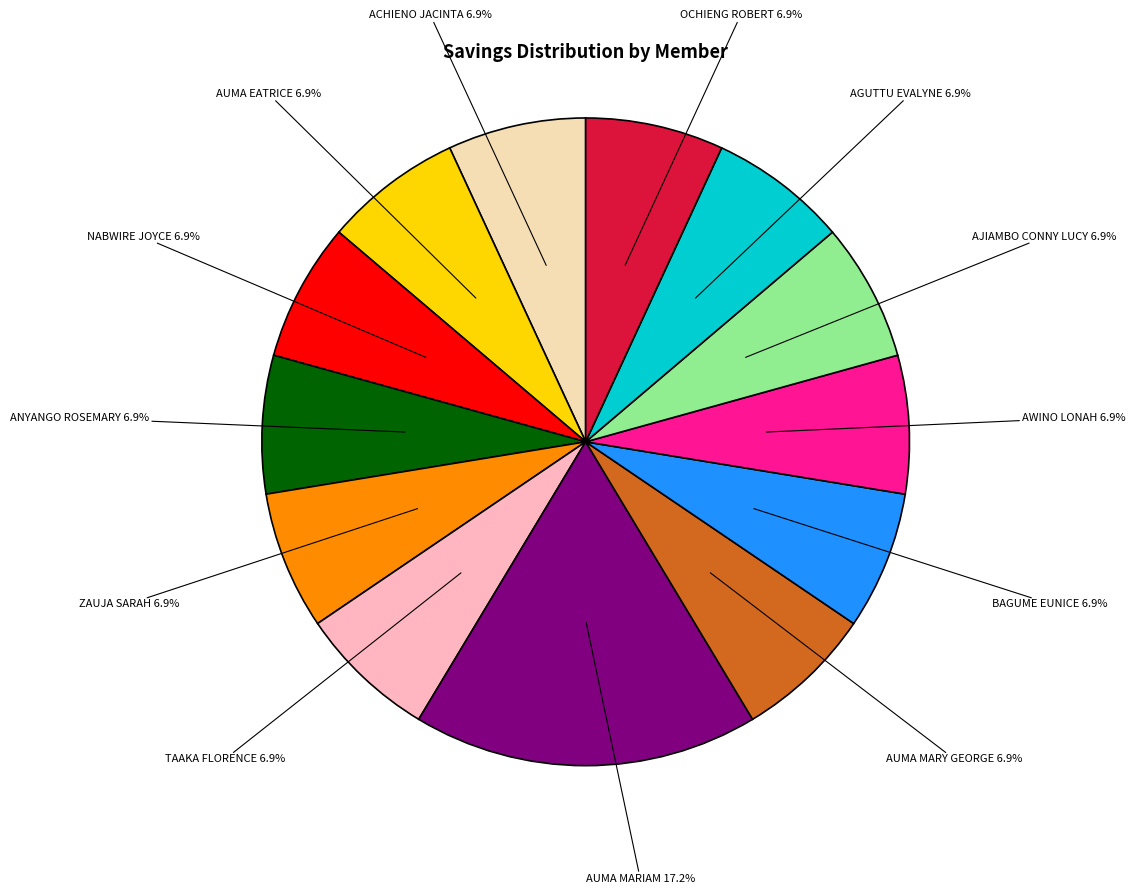

How much of the chart is everything except AWINO LONAH?

93.1%